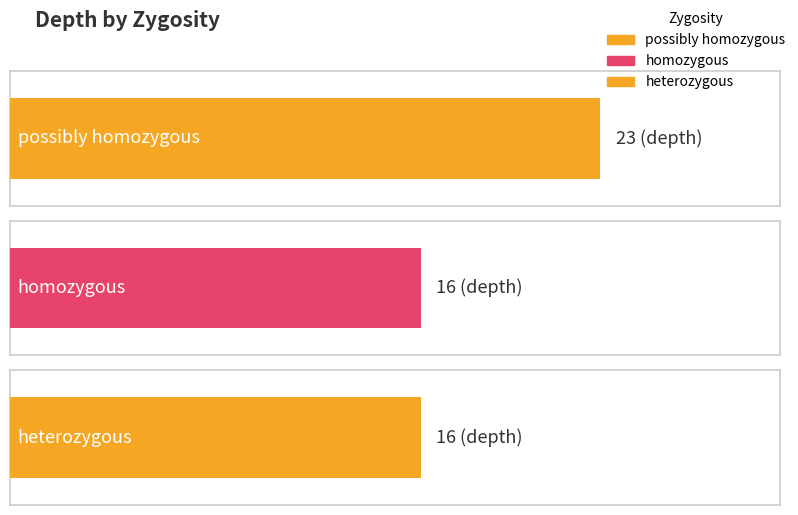

What value does the data have at homozygous?

16